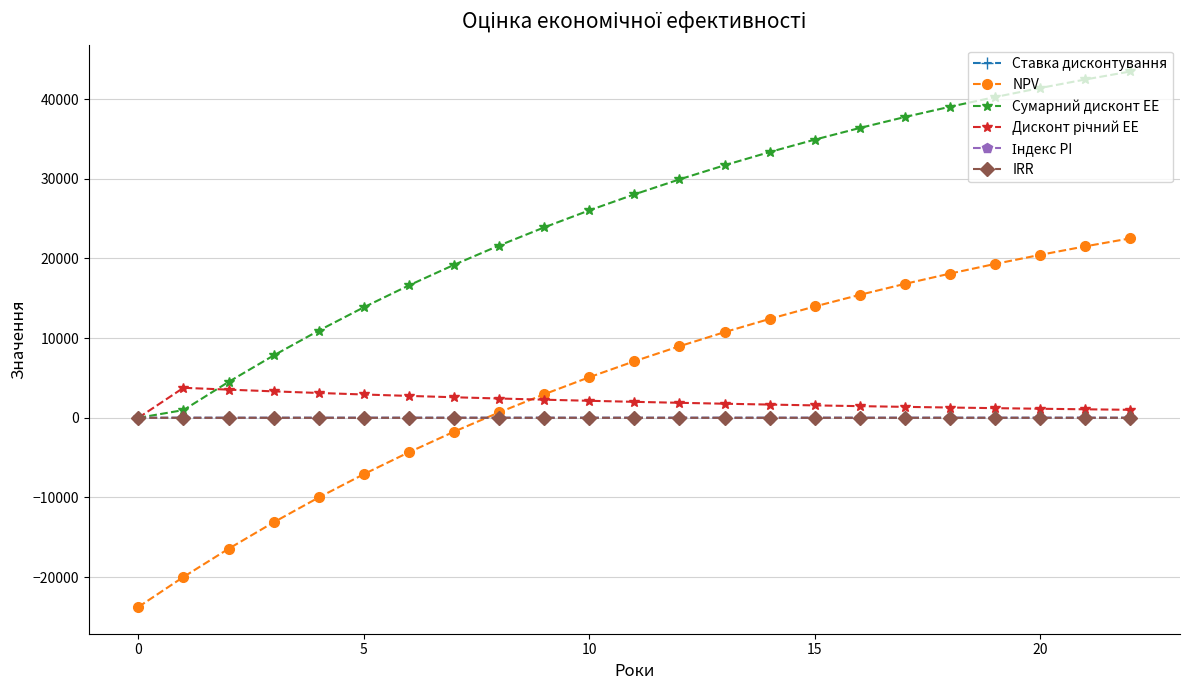

How many lines are shown in the chart?

6